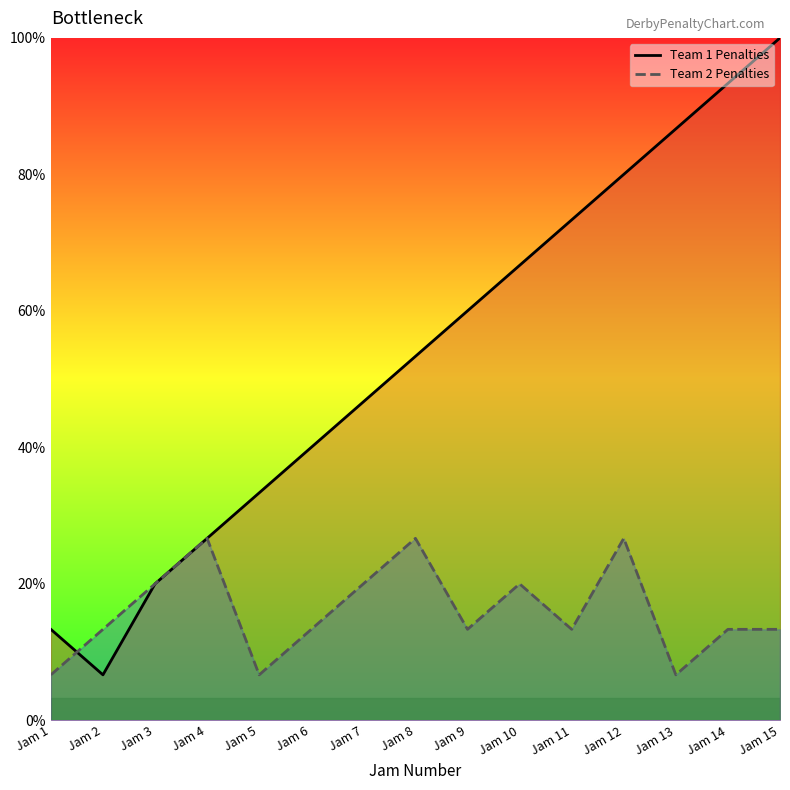

Which has a higher value, Jam 9 or Jam 1?

Jam 9